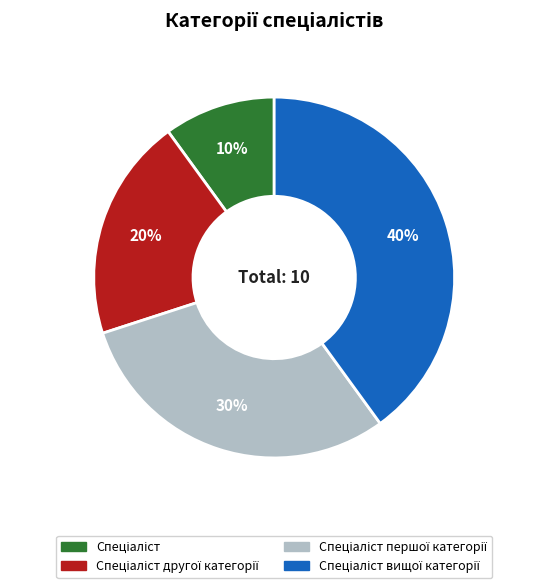

To the nearest percent, what is the difference between the largest and smallest slice percentages?

30%